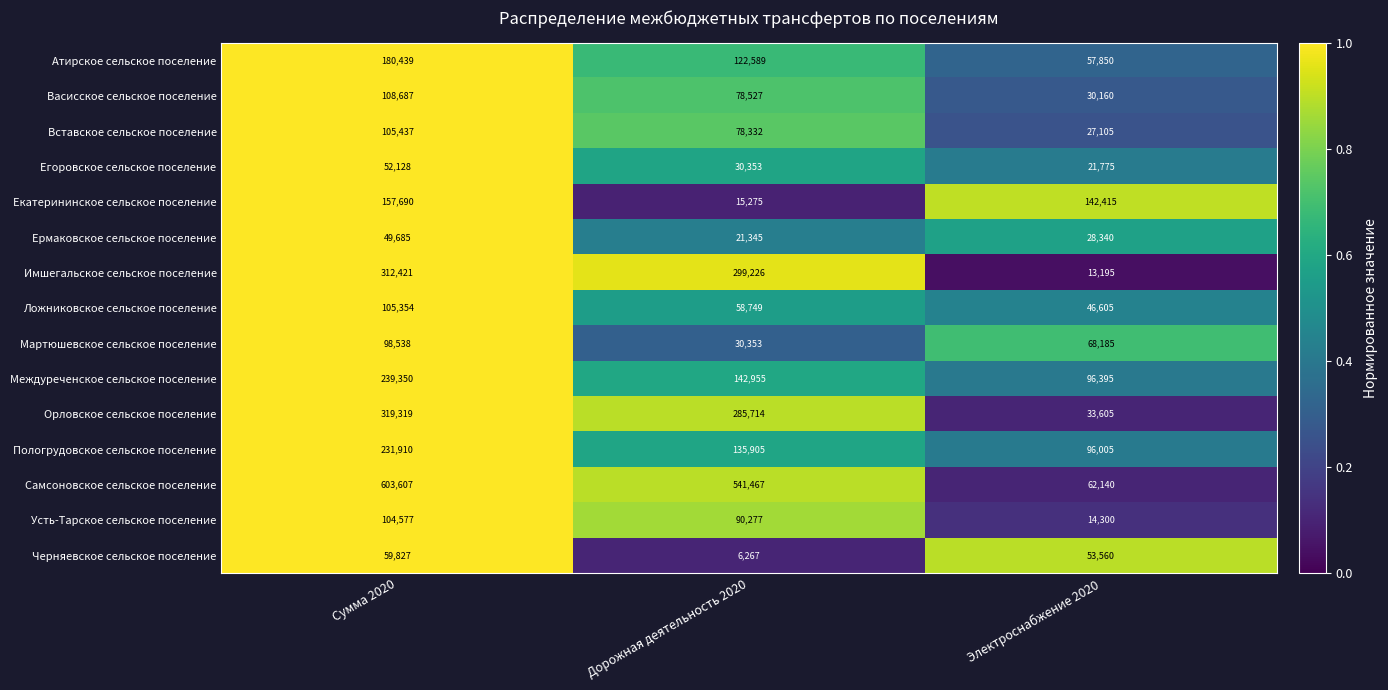

Between Сумма 2020 and Электроснабжение 2020, which series saw the biggest shift?

Самсоновское сельское поселение